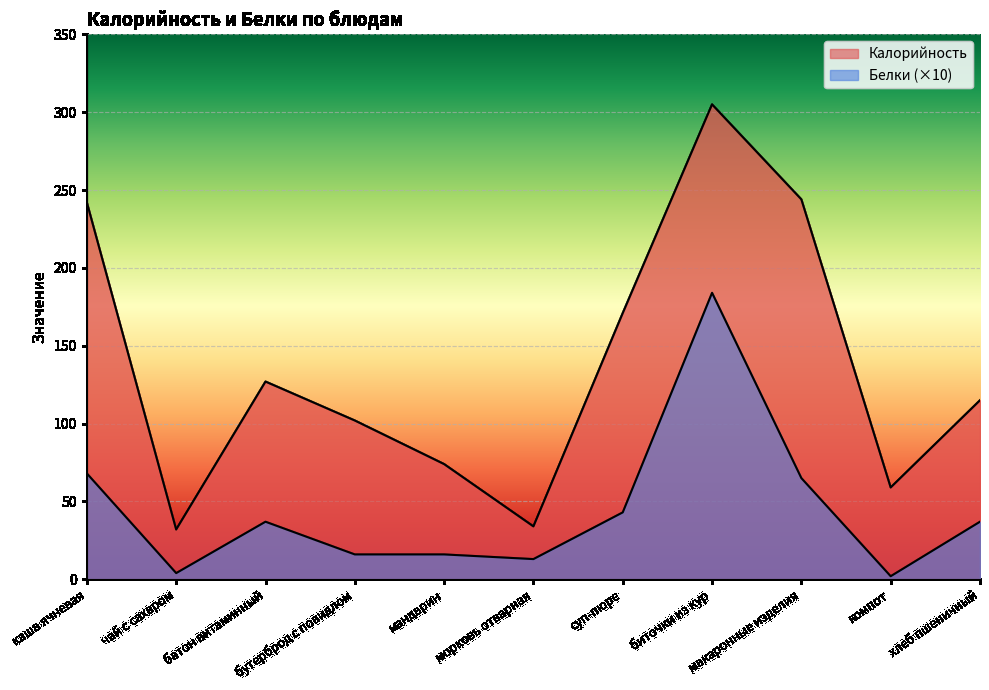

At which label does Калорийность first exceed 115?

каша ячневая